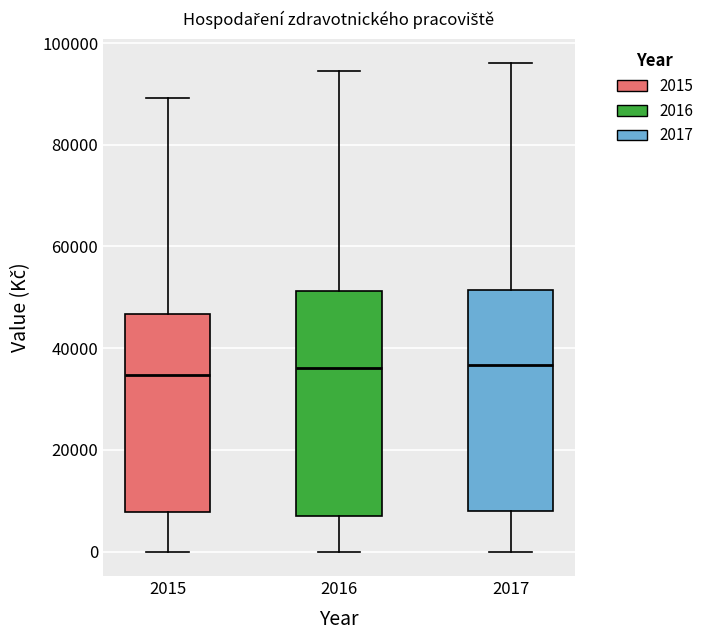

Reading left to right, transcribe this box plot: for each box, give where its median line is, the range the box spans, and where its two whiskers end, as read against the y-axis. The values are not printed on the chart, so give them approximately, as read against the axis.

2015: median 34000, box 8000 to 46000, whiskers 0 to 90000
2016: median 36000, box 8000 to 52000, whiskers 0 to 94000
2017: median 36000, box 8000 to 52000, whiskers 0 to 96000